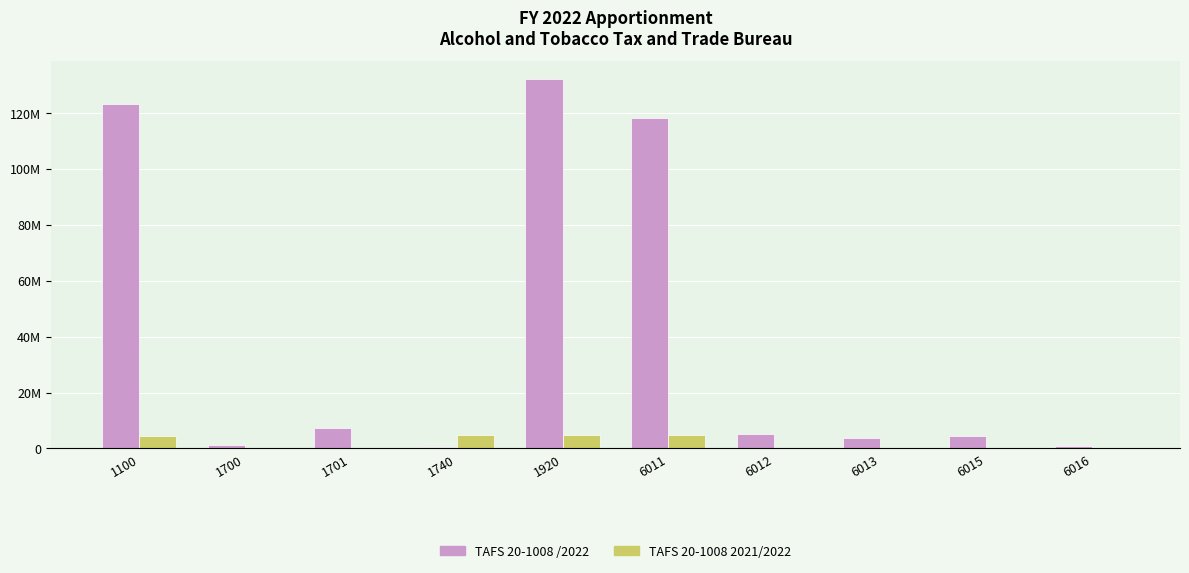

Reading left to right, transcribe all the data shown in this chart.

TAFS 20-1008 /2022: 123067000	1264856	7156863	530281	132019000	118067000	5000000	3800000	4314000	838000
TAFS 20-1008 2021/2022: 4573748	20038	106214	4700000	4700000	4700000	0	0	0	0